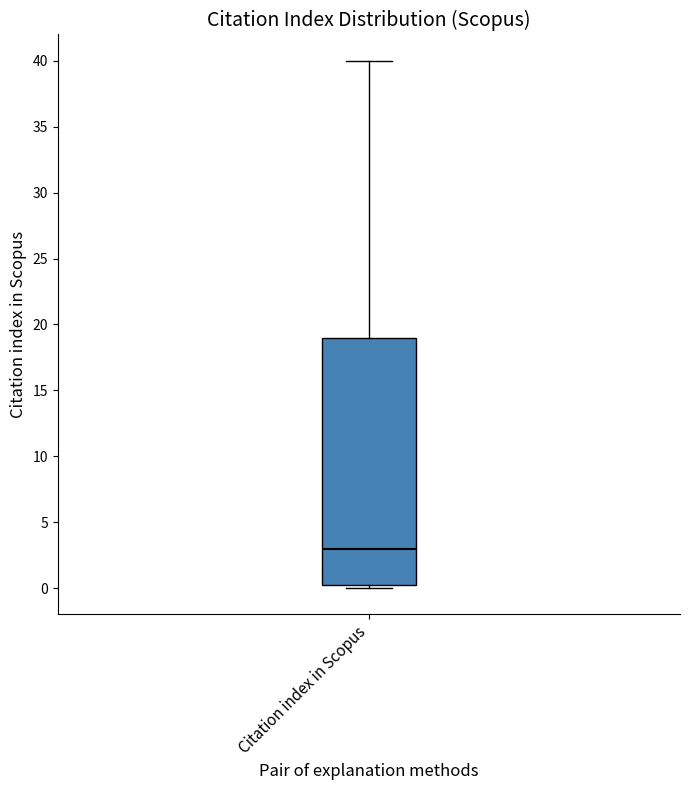

Transcribe this box plot: give where the median line is, the range the box spans, and where the two whiskers end, as read against the y-axis. The values are not printed on the chart, so give them approximately, as read against the axis.

median 3.0, box 0.5 to 19.0, whiskers 0.0 to 40.0